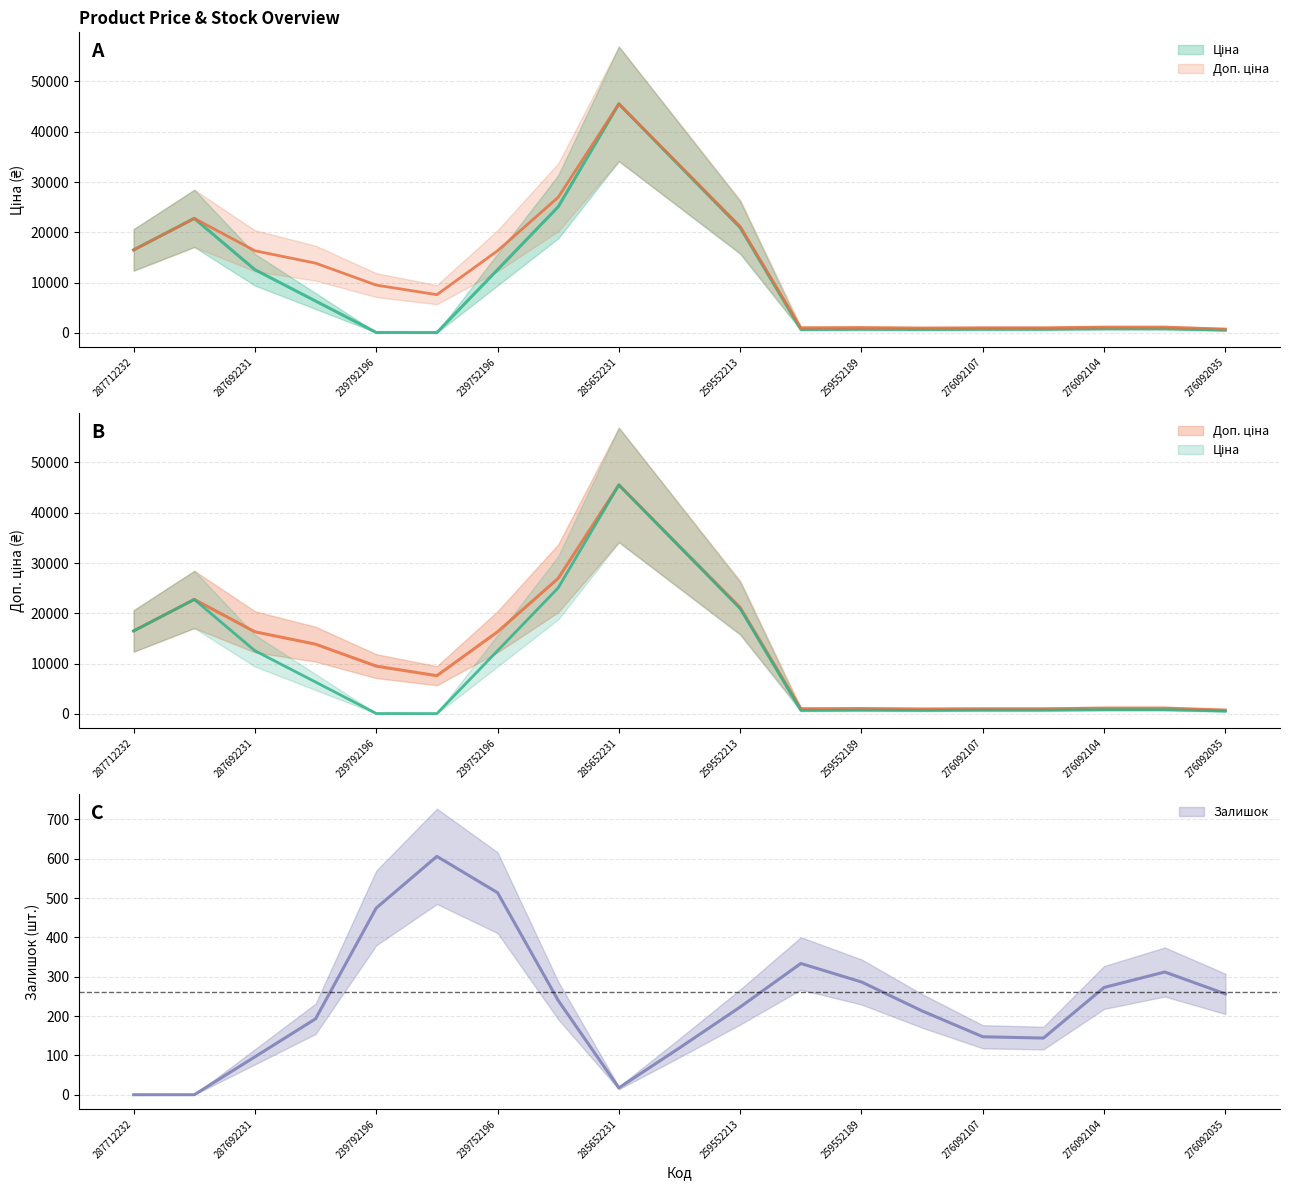

Is the value of Ціна at 239752196 greater than the value of Доп. ціна at 285652233?

No